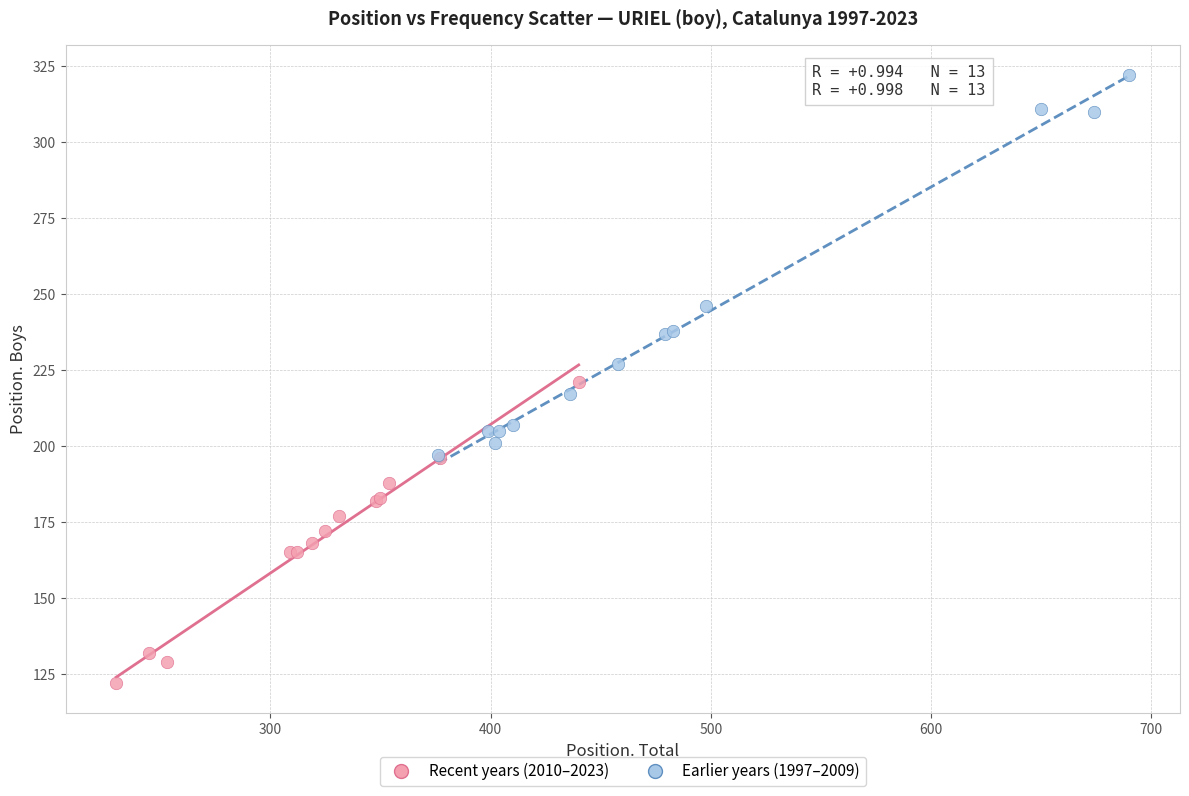

Which series contains the highest Y value?

Earlier years (1997–2009)